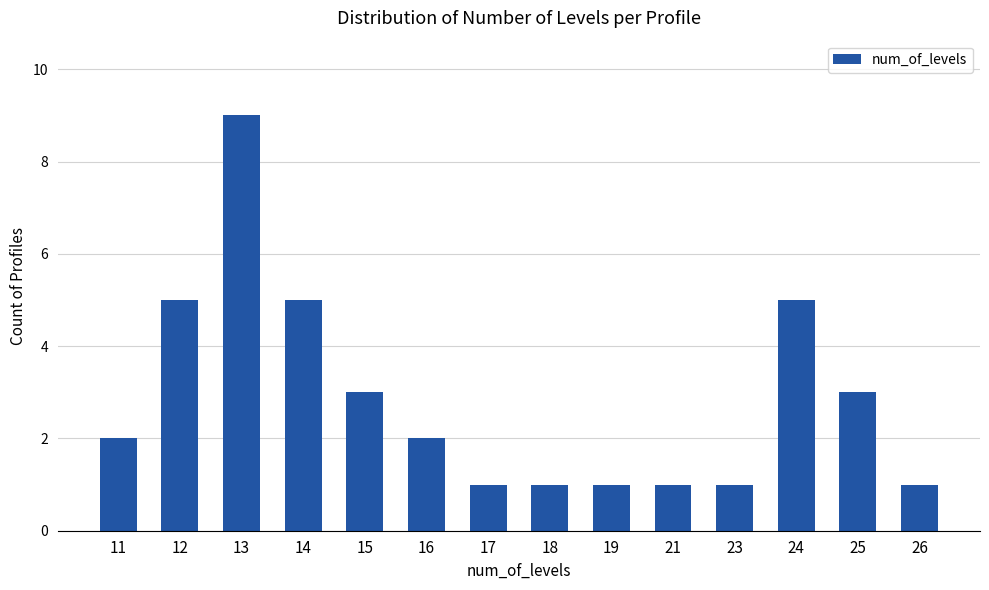

What is the value of the 1st bar from the left?

2